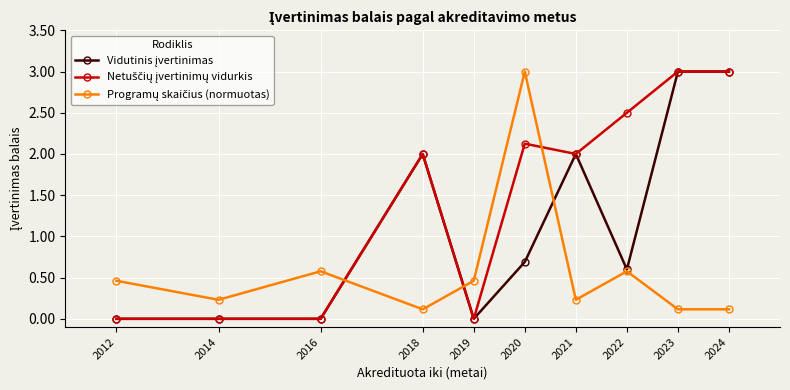

Is this an area chart (filled region under the line)?

No